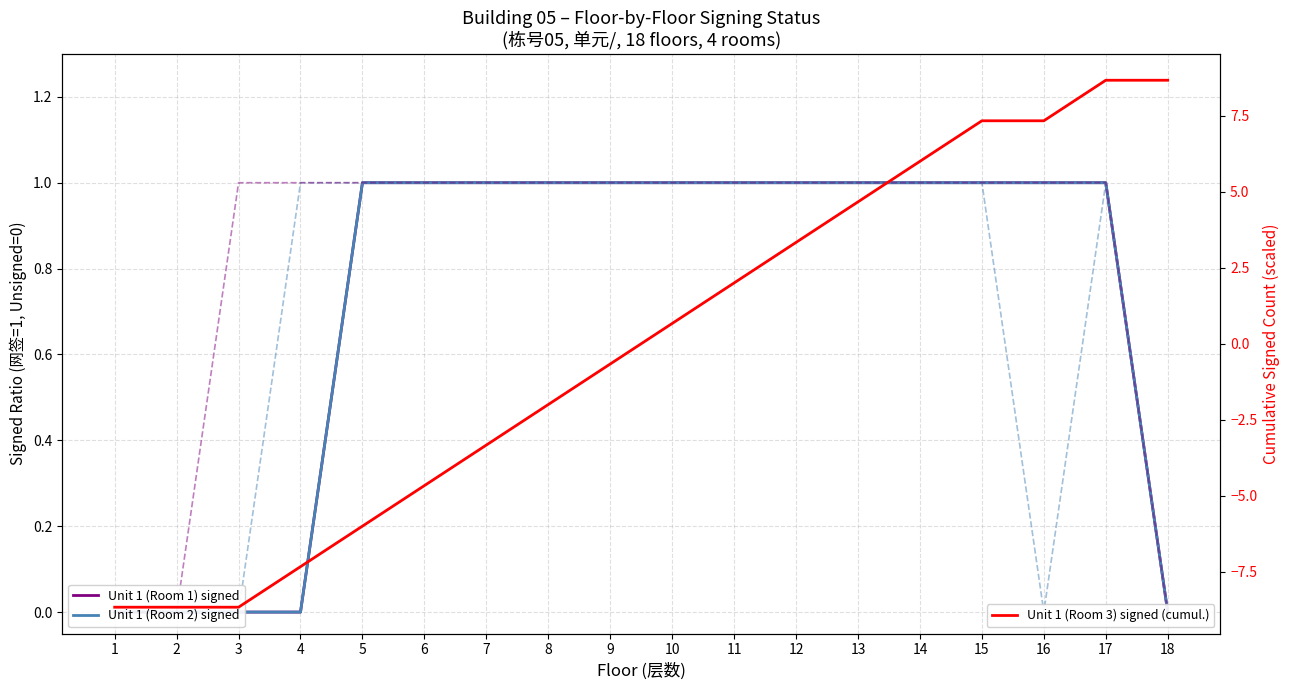

Is it true that Unit 1 (Room 3) signed (cumul.) equals -3.3 at 7?

True